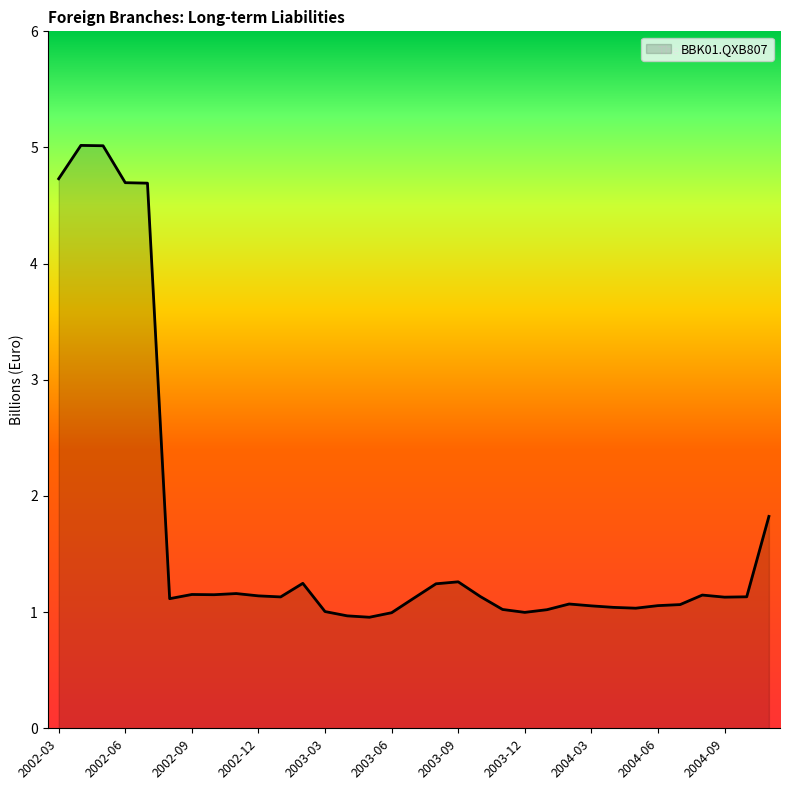

What is the greatest value displayed?

5.0